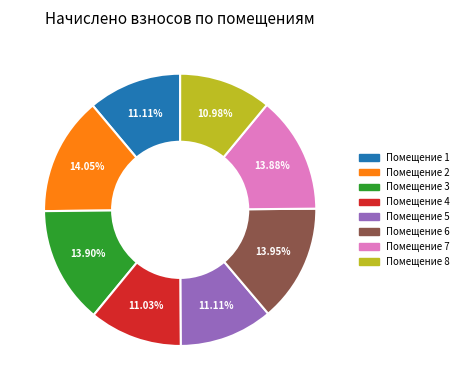

Does any single category account for the majority?

No